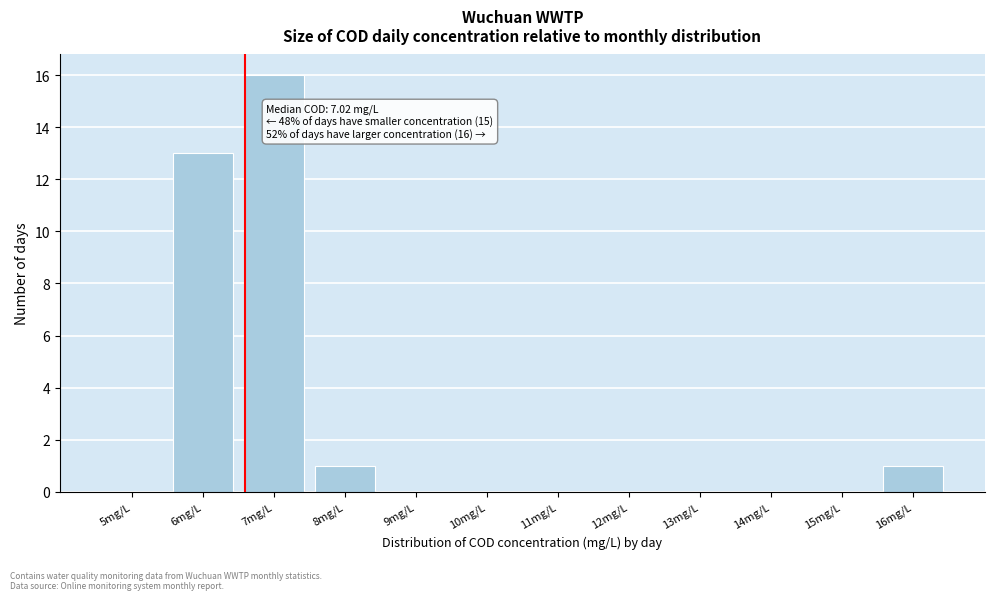

Reading left to right, extract all data points from this chart.

5mg/L=0	6mg/L=13	7mg/L=16	8mg/L=1	9mg/L=0	10mg/L=0	11mg/L=0	12mg/L=0	13mg/L=0	14mg/L=0	15mg/L=0	16mg/L=1